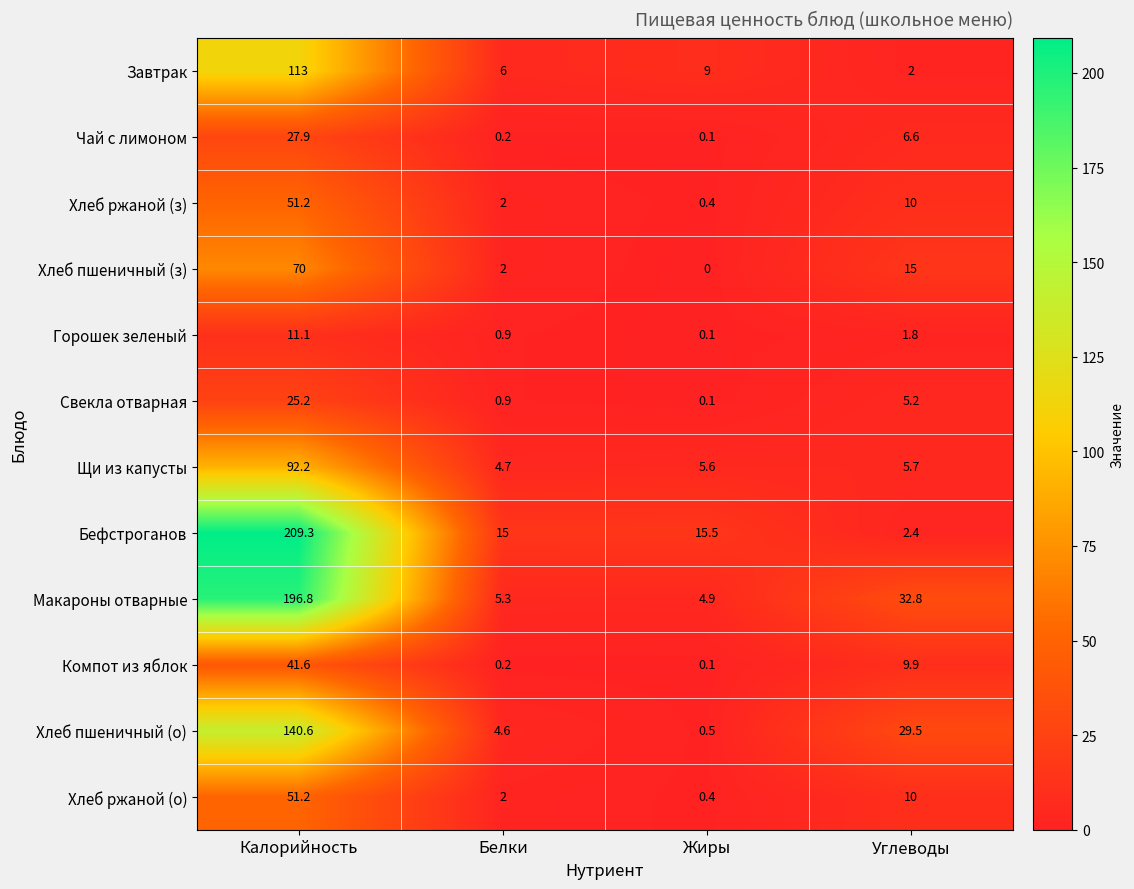

Which series has the largest range (max minus min)?

Бефстроганов